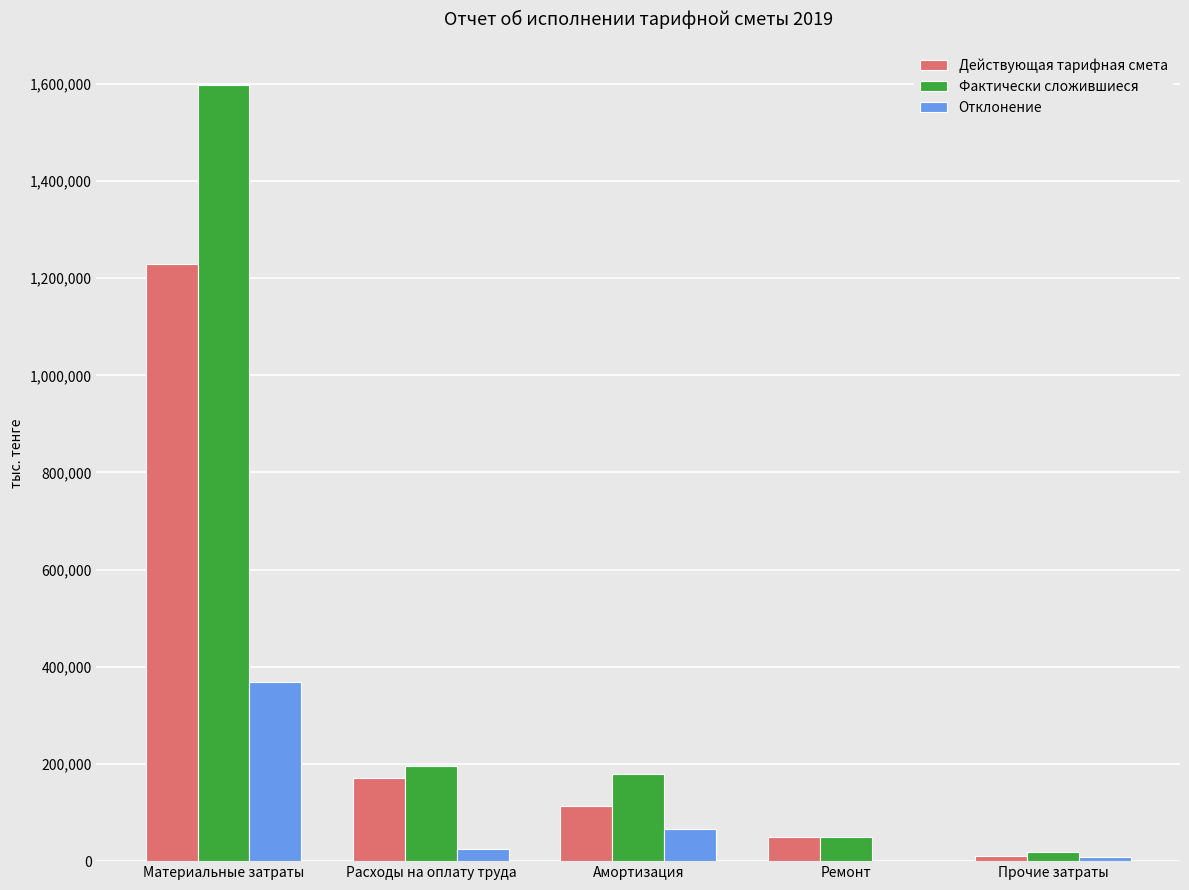

The value of Действующая тарифная смета at Материальные затраты is 1228101.5. True or false?

True